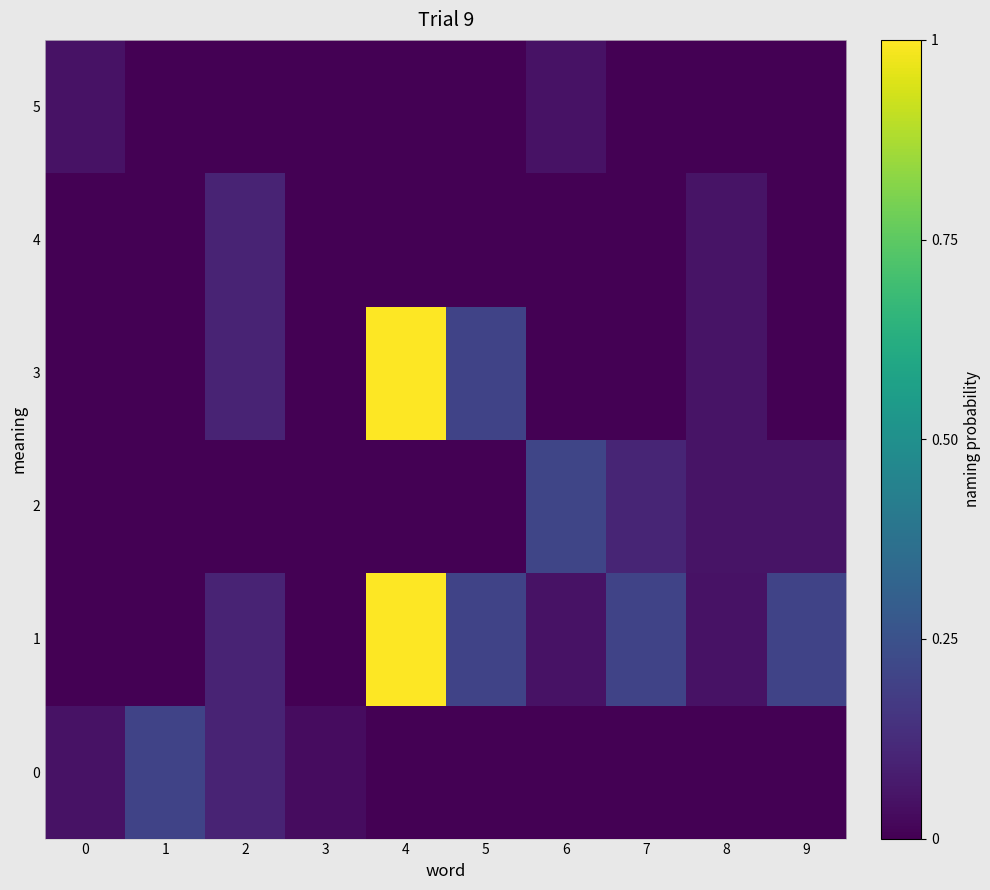

At which category is the sum across all series the highest?

4